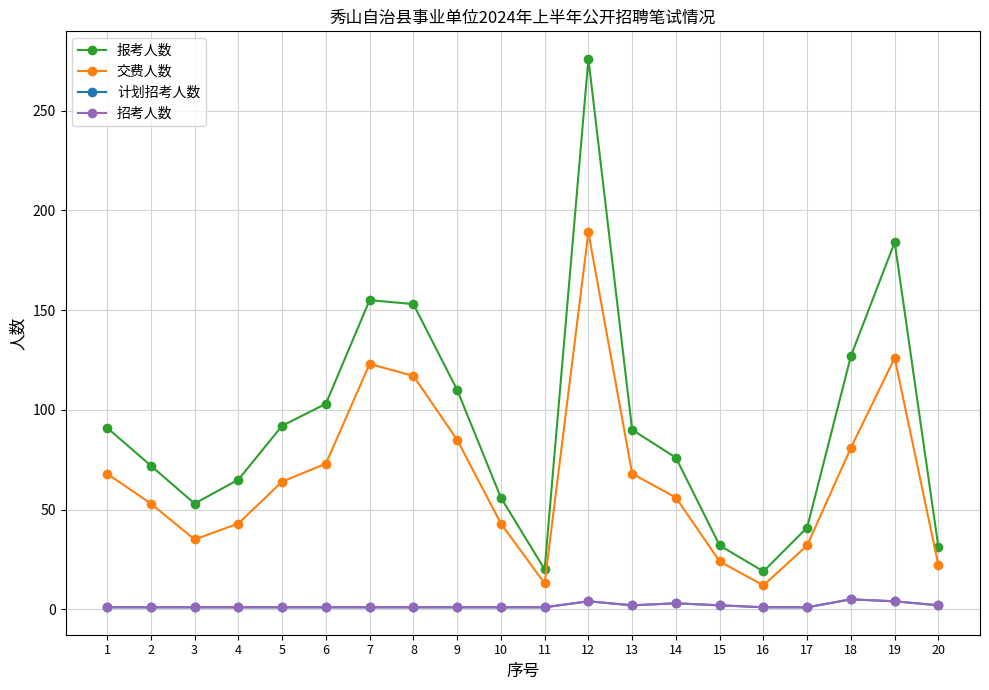

Is this an area chart (filled region under the line)?

No